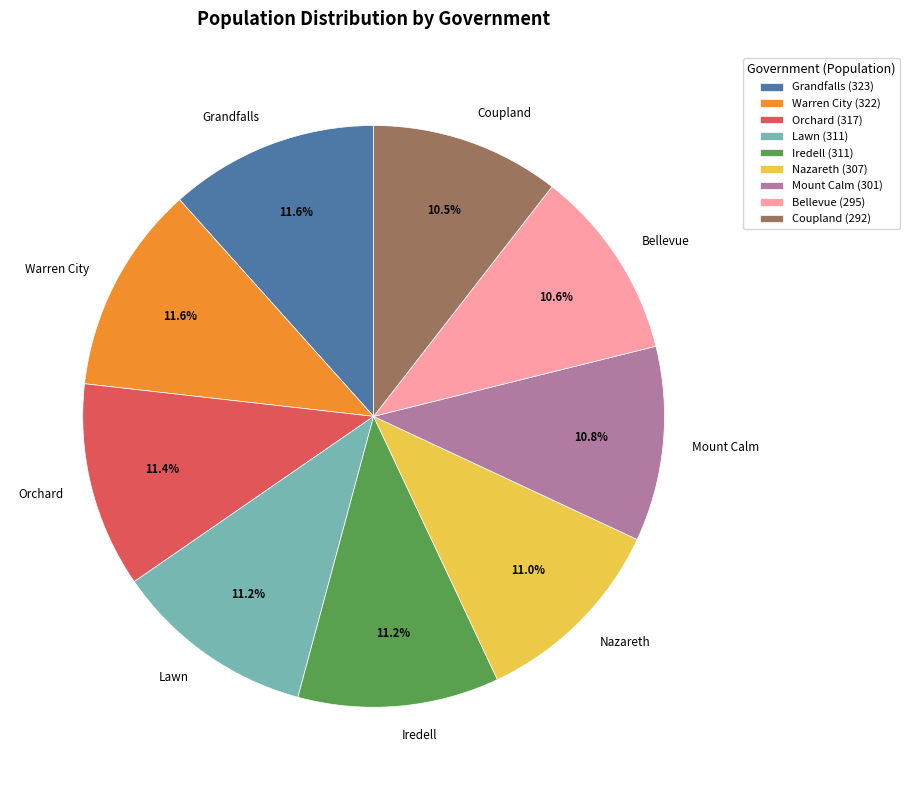

What is the ratio of the value at Coupland to the value at Nazareth?

1.0